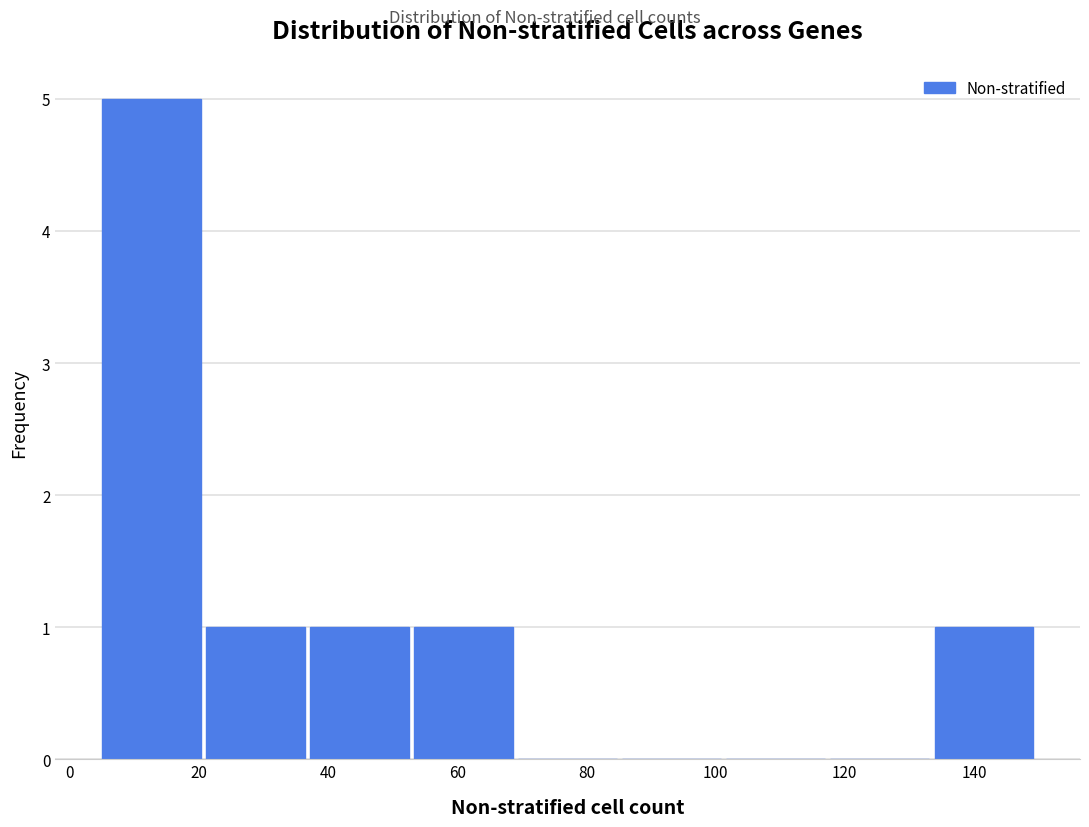

How tall is the bar that spans 54 to 70 on the x-axis? Neither the bar edges nor the heights are printed on the chart, so give them approximately, as read against the axes.

1